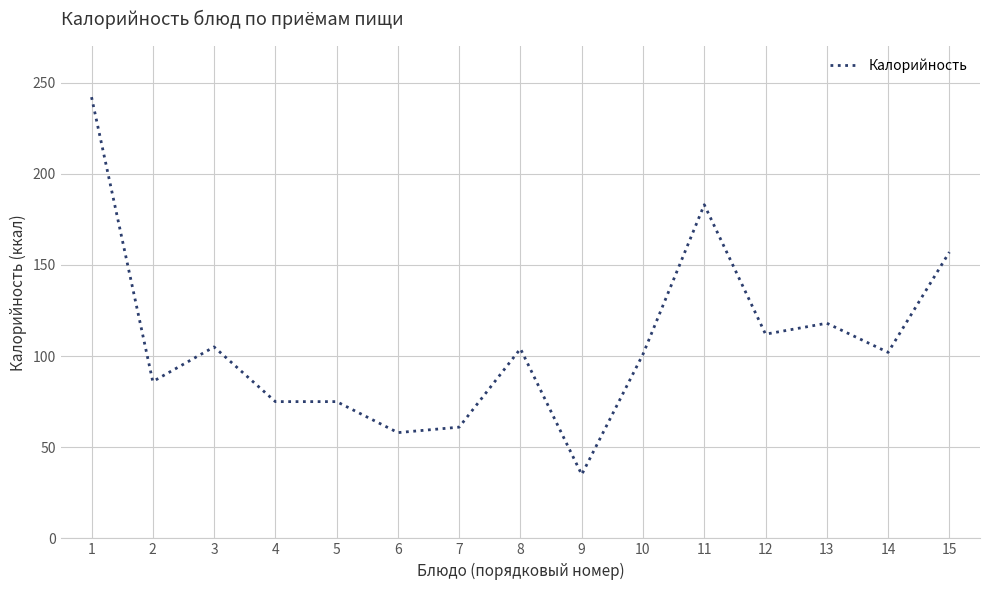

Does the chart display data point markers on the line(s)?

No